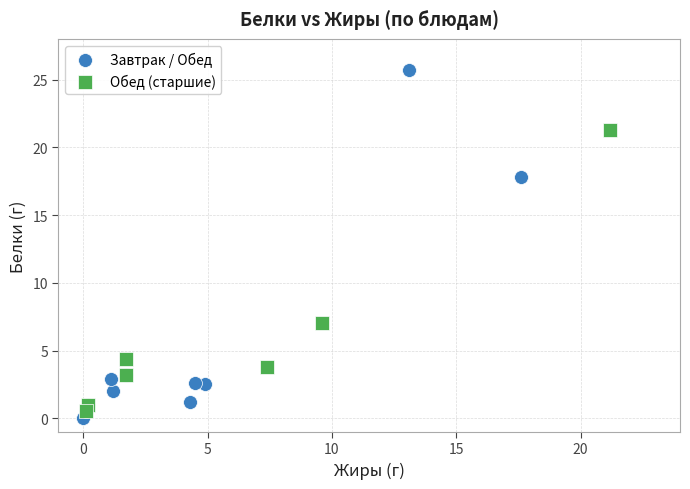

Which series contains the lowest Y value?

Завтрак / Обед